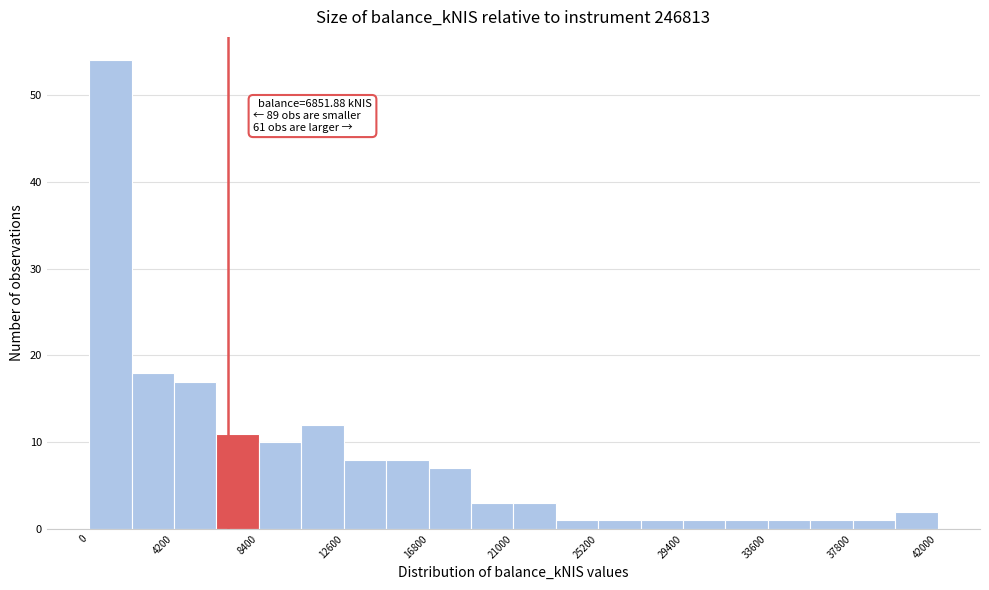

Over which range of the x-axis is the bar tallest?

0 to 2100